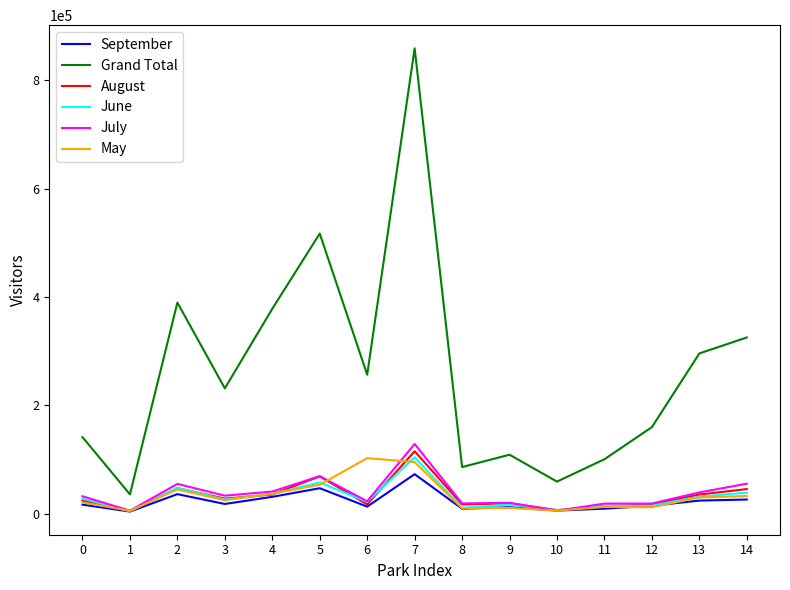

Which series has the largest total across all categories?

Grand Total